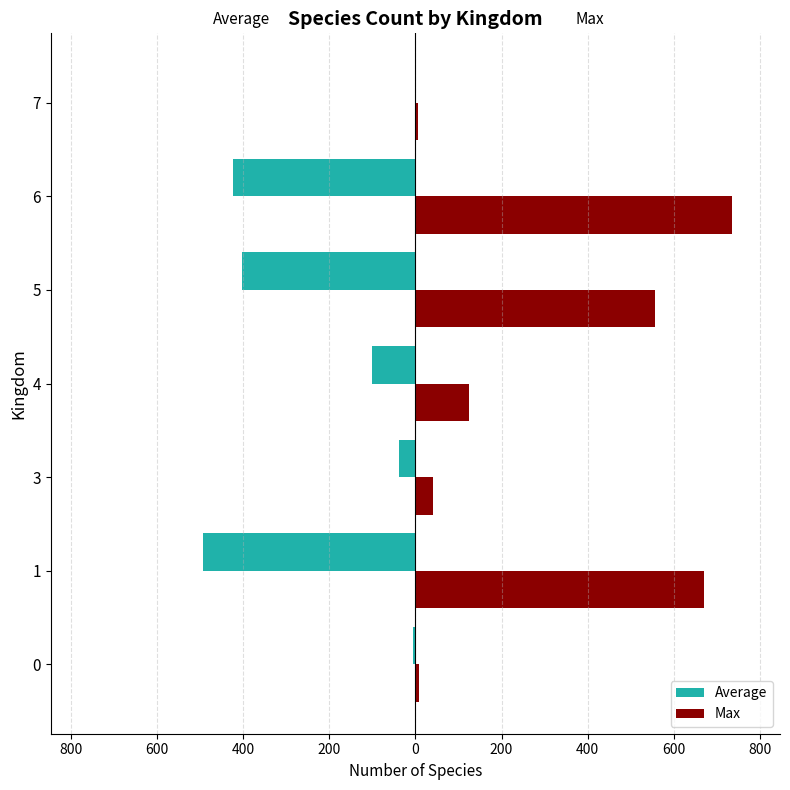

What are all the series names shown in the legend?

Average, Max